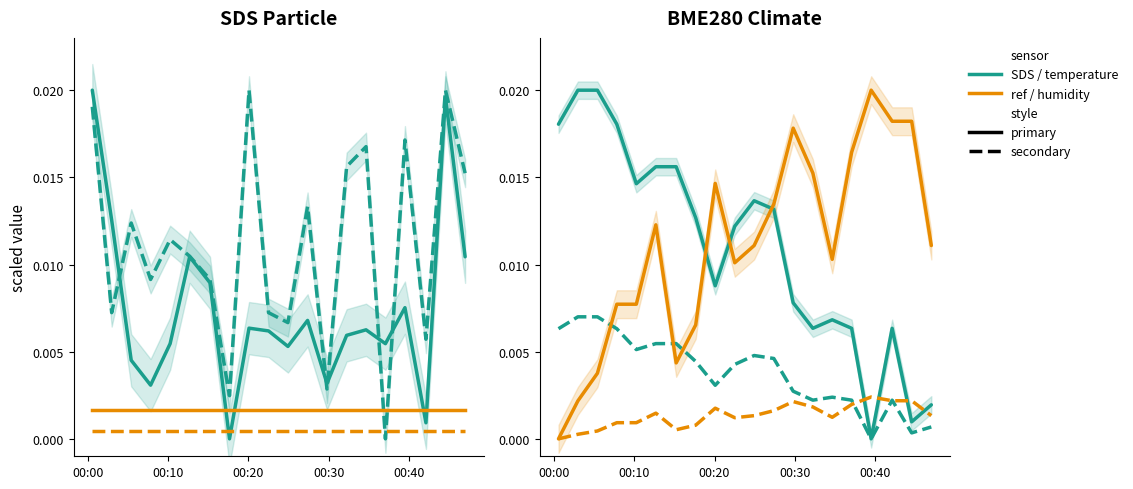

What is the label of the 4th point from the left?

2022/05/13 00:07:49